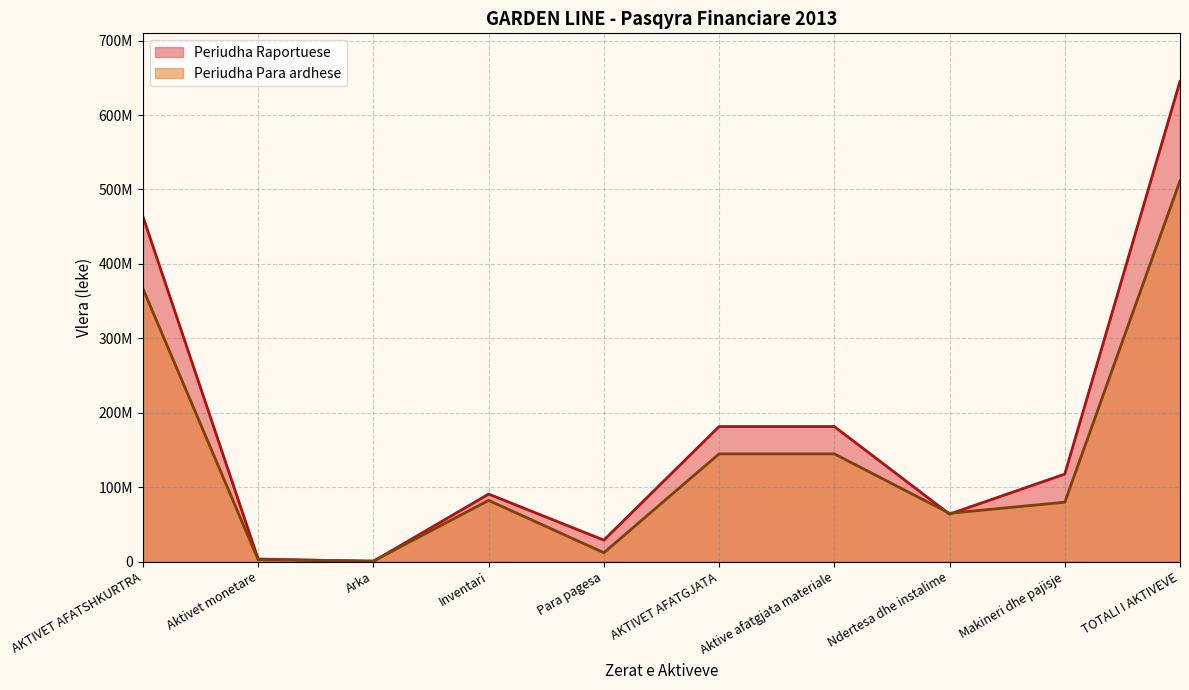

Does the chart display data point markers on the line(s)?

No